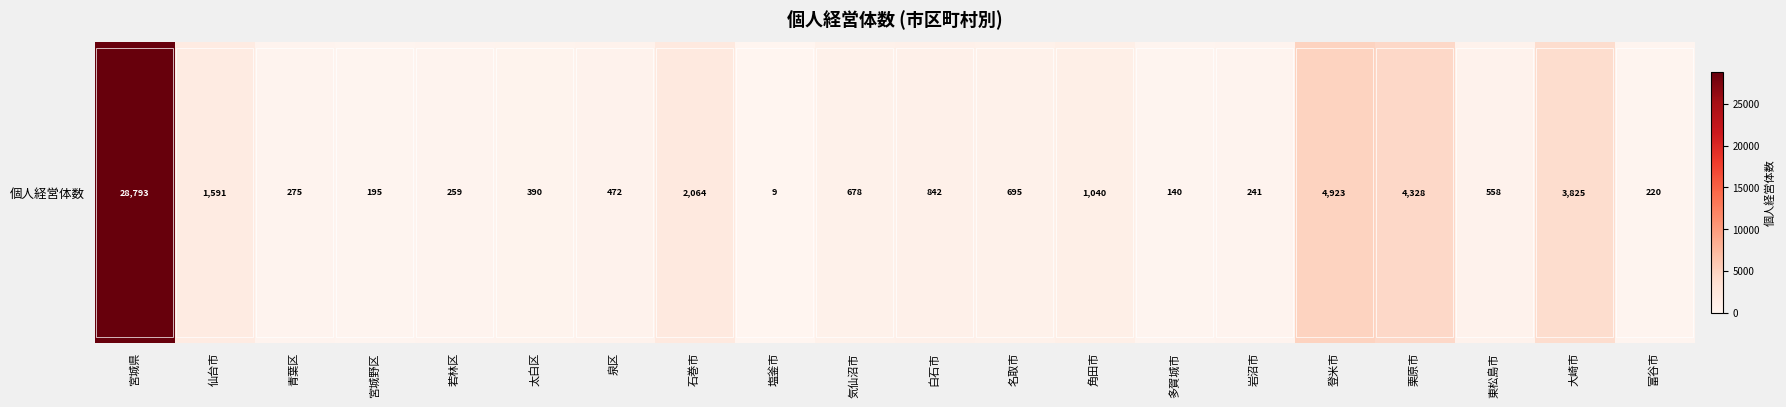

Is it true that the value at 塩釜市 is 9?

True